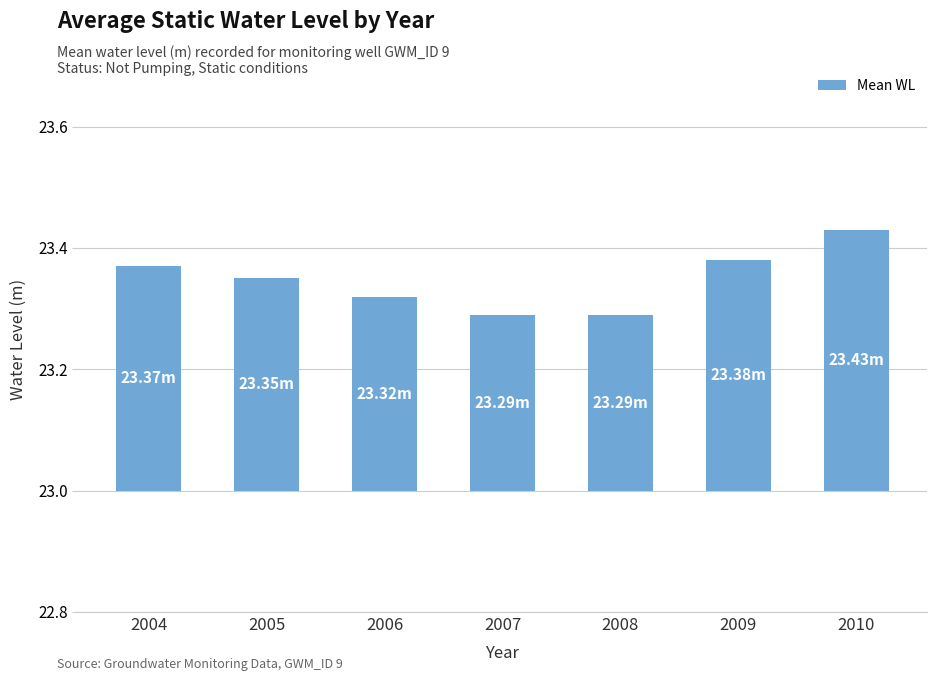

Rank the categories by value from lowest to highest.

2007, 2008, 2006, 2005, 2004, 2009, 2010